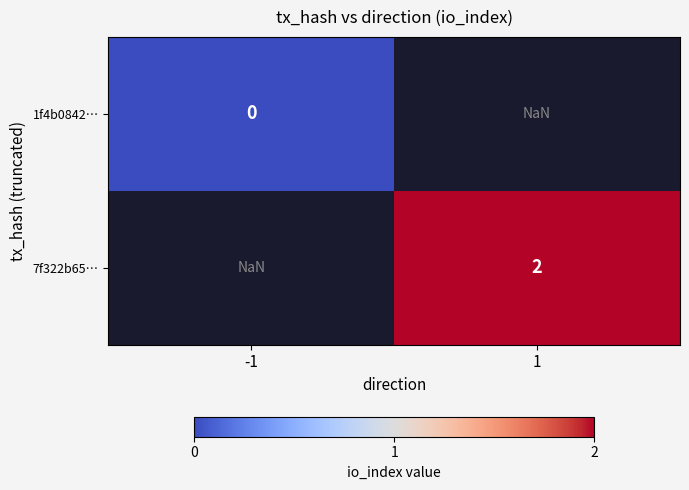

The 7f322b65… series shows 1.4 at 1. True or false?

False